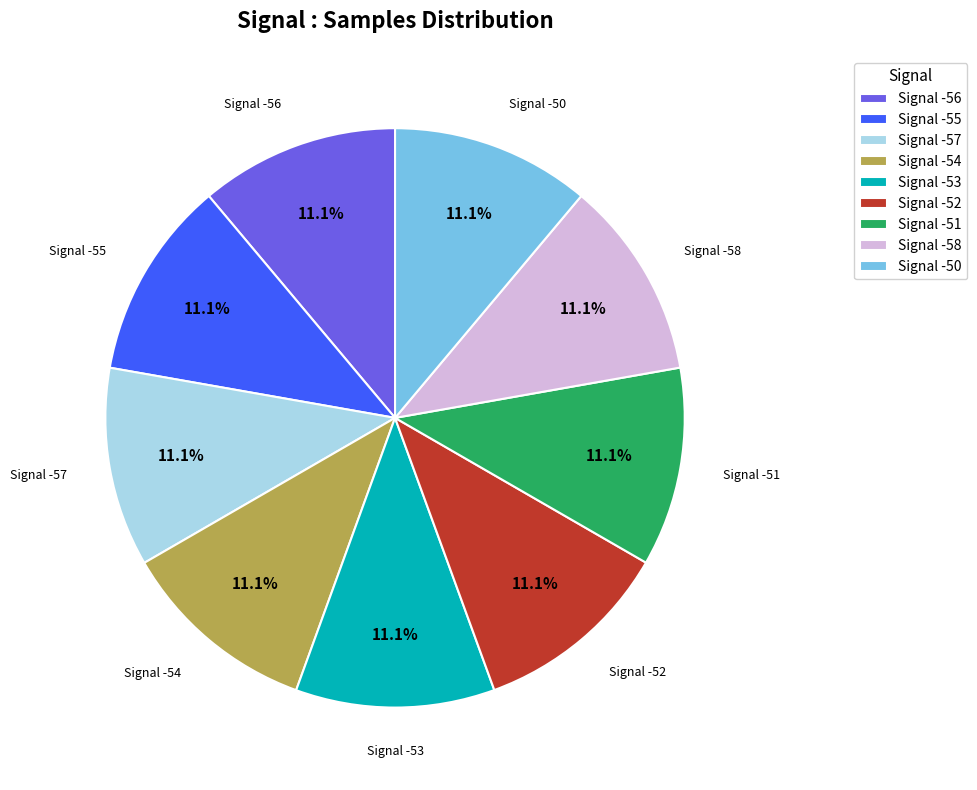

Count the number of slices in the pie.

9